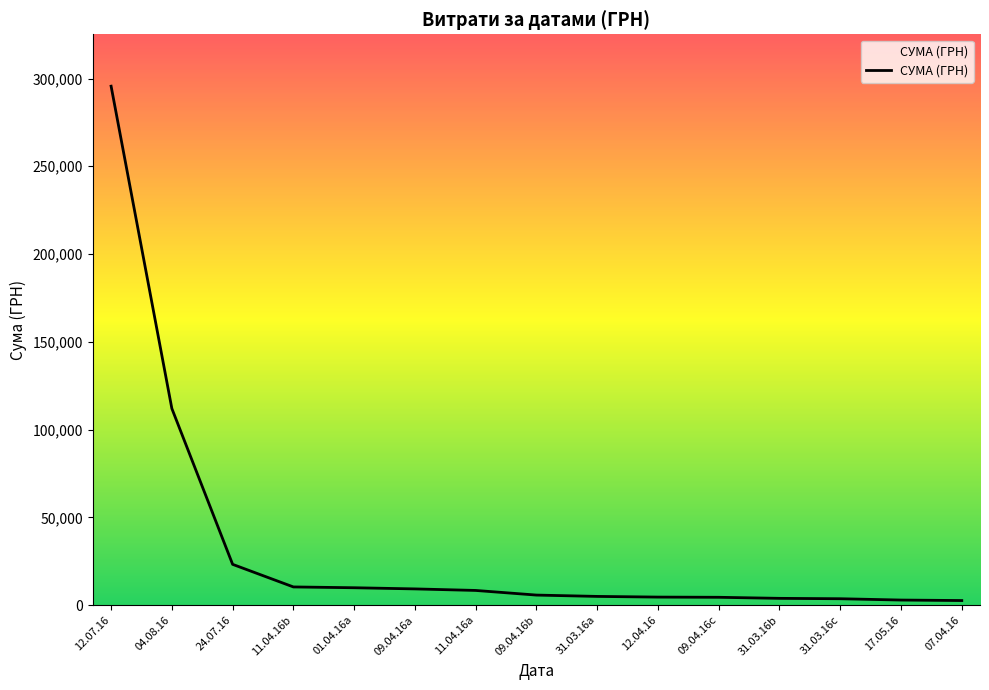

How many series are shown in this chart?

1